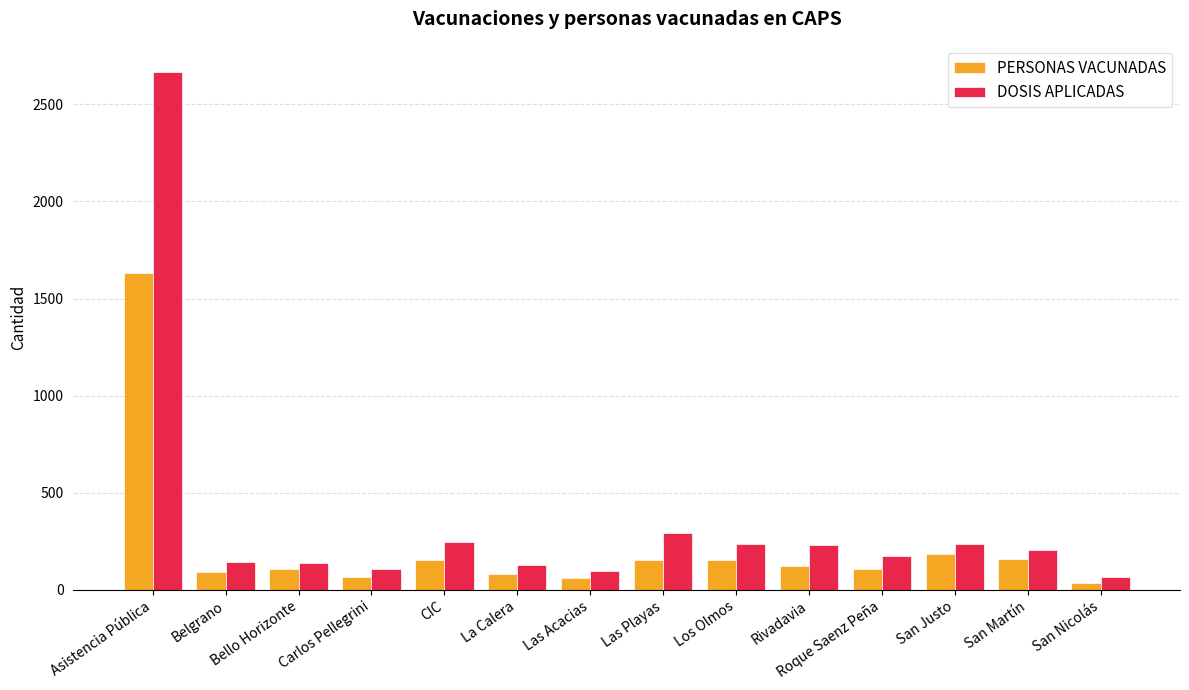

Rank the series by their average value, from lowest to highest.

PERSONAS VACUNADAS, DOSIS APLICADAS